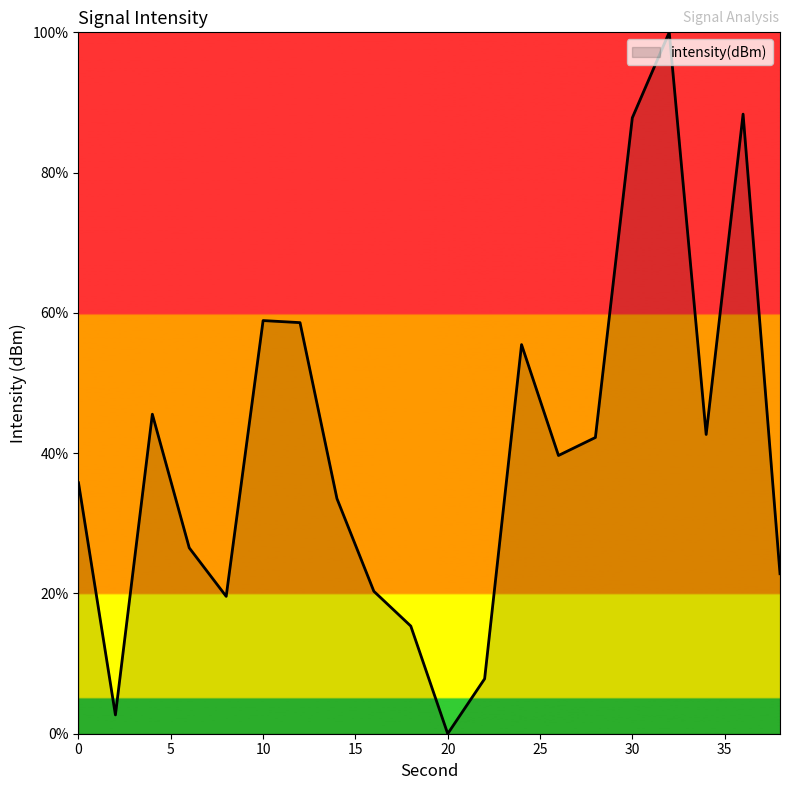

Count the number of values greater than 39.

10